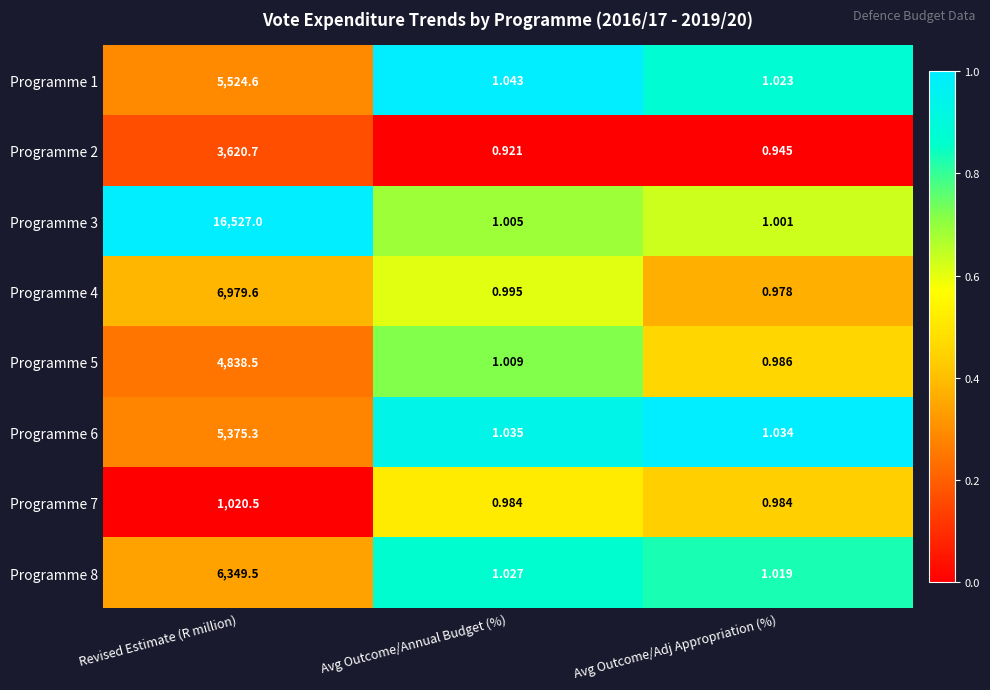

Where is Programme 6 nearest to the value 2688?

Avg Outcome/Annual Budget (%)